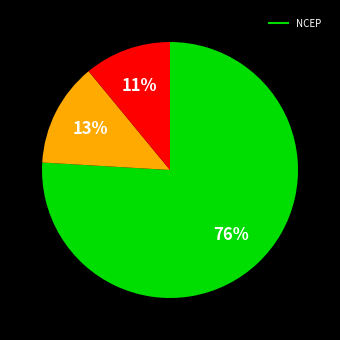

Is there any slice that represents more than half of the pie?

Yes